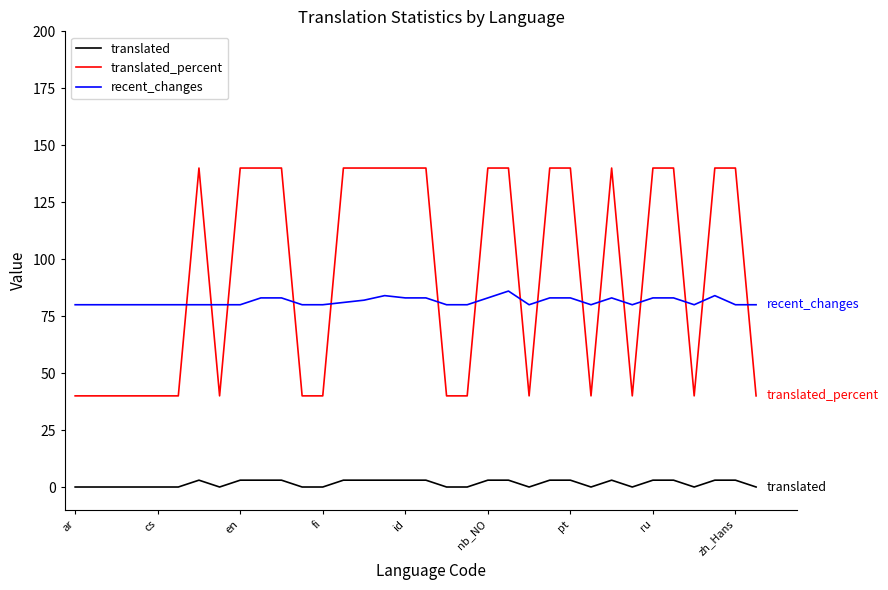

Is this an area chart (filled region under the line)?

No